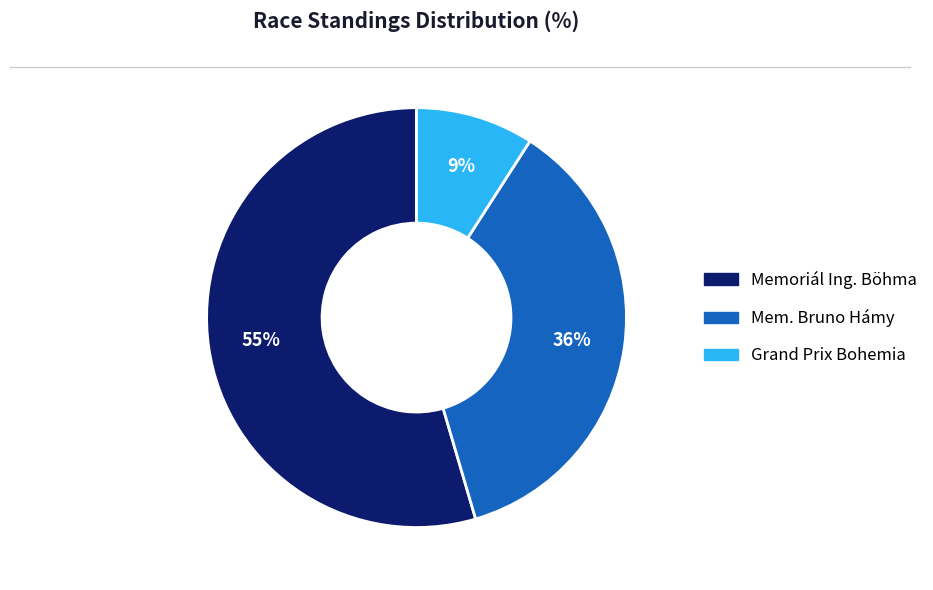

What is the largest slice in the pie chart?

Memoriál Ing. Böhma